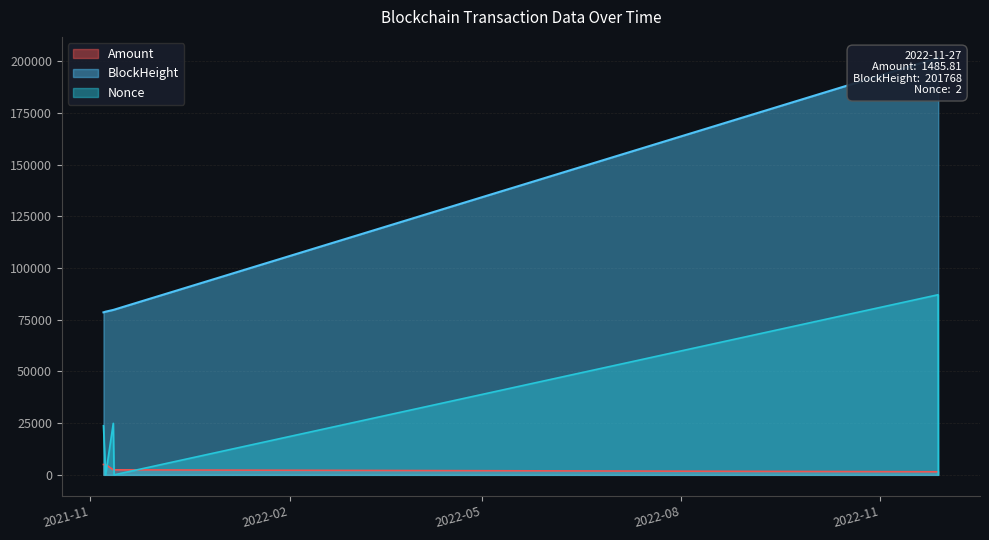

What is the spread (max minus min) of values at 2021-11-11 12:42?

77351.2